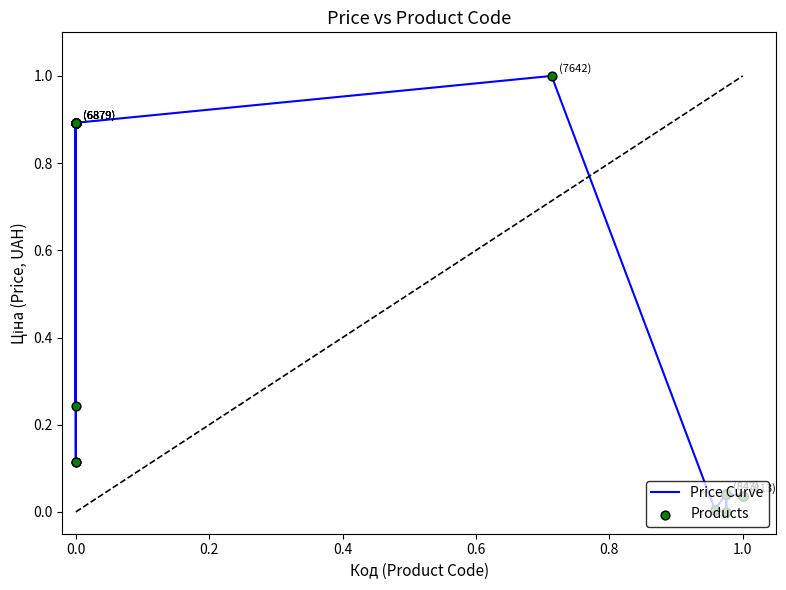

What is the maximum value shown in the chart?

1.0